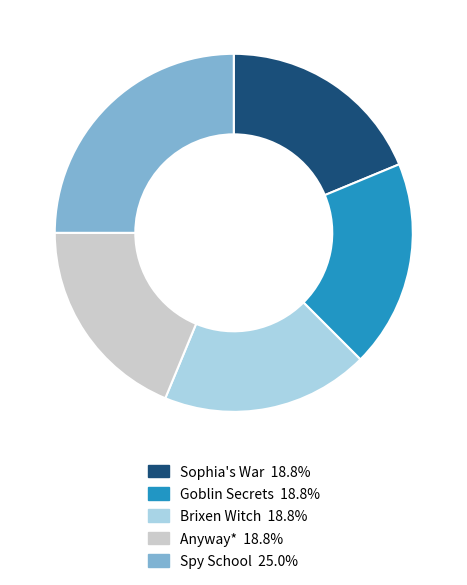

How many slices are in this pie chart?

5